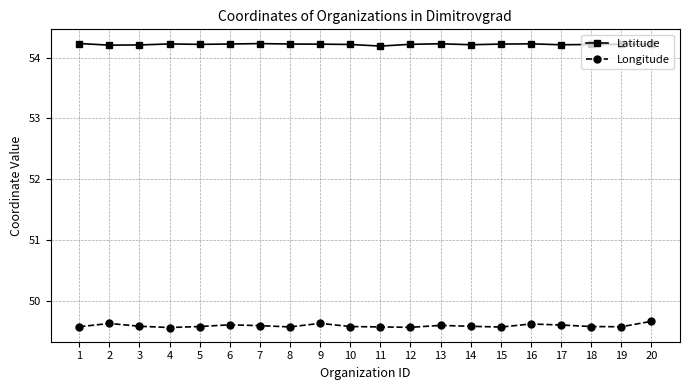

Which series has the largest range (max minus min)?

Longitude